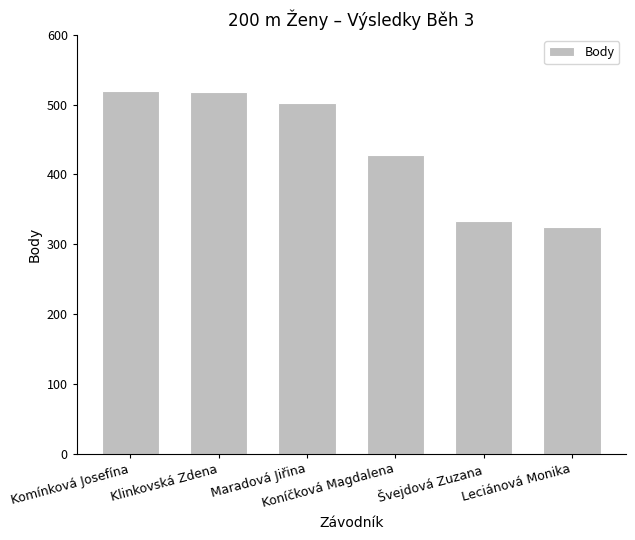

What is the sum of all values?

2626